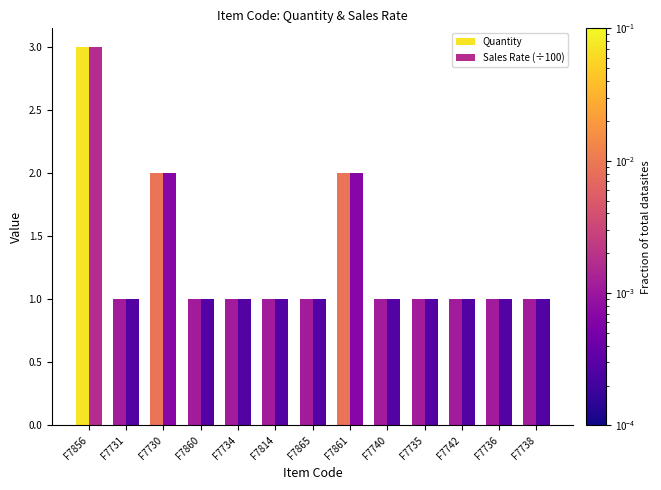

Which label corresponds to the largest value in the chart?

F7856